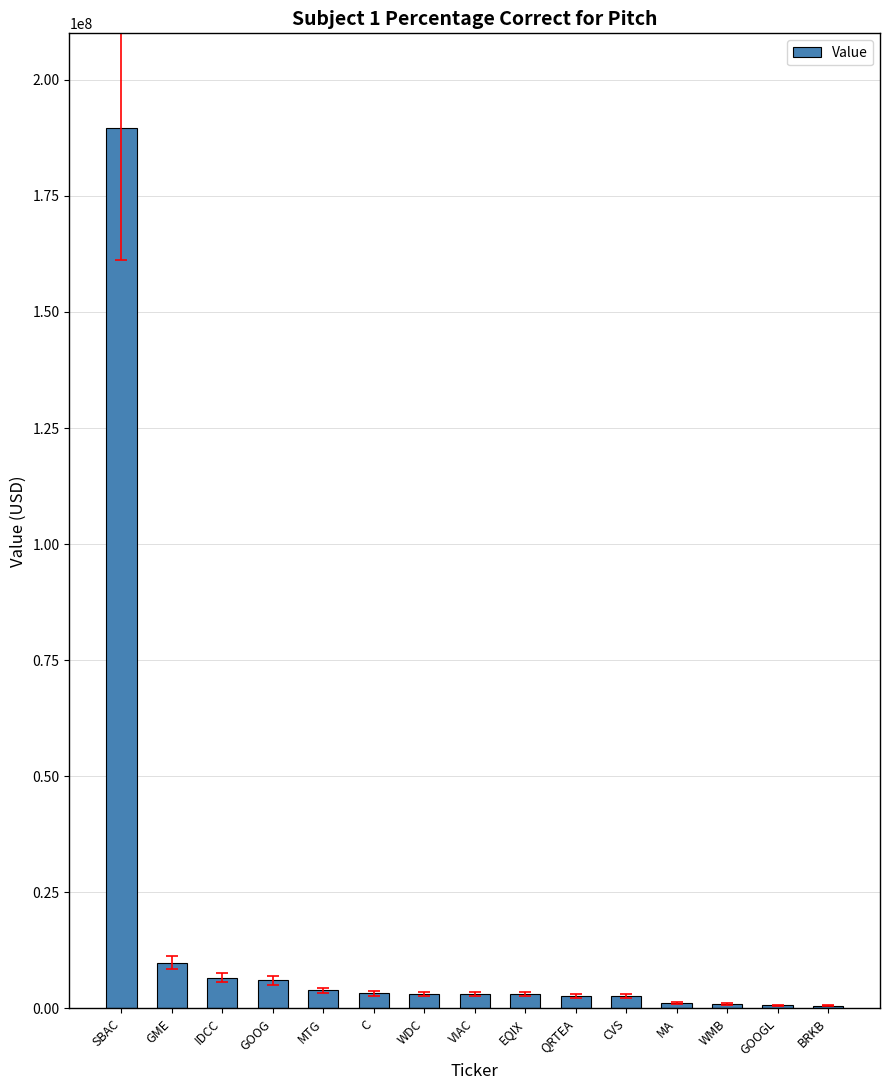

At which label is the value closest to 95057500?

GME